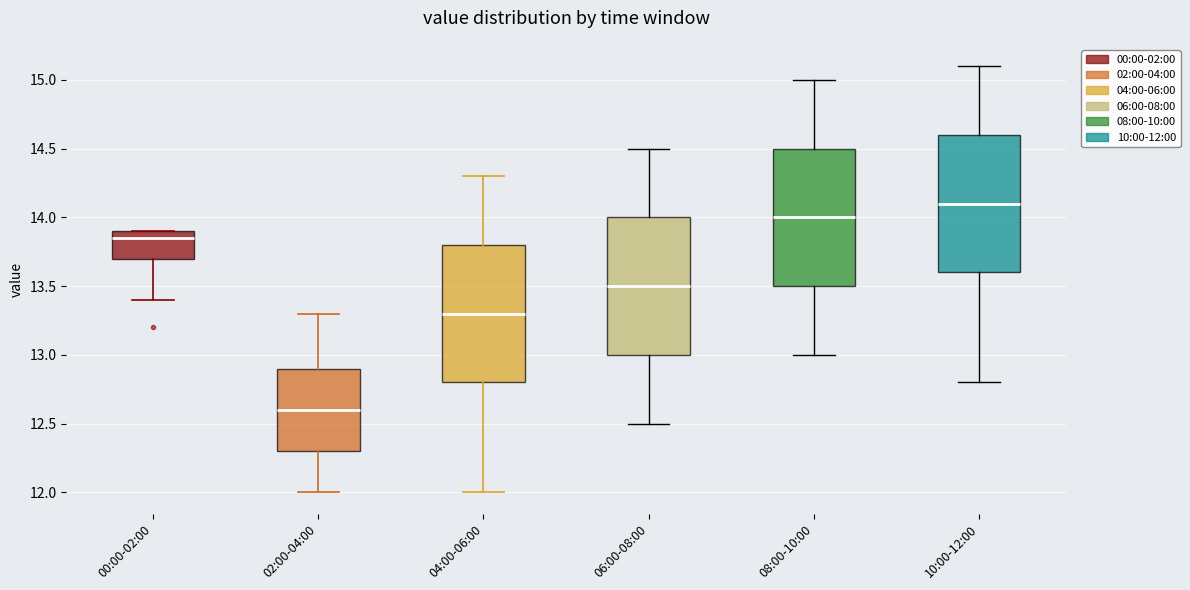

Reading left to right, transcribe this box plot: for each box, give where its median line is, the range the box spans, and where its two whiskers end, as read against the y-axis. The values are not printed on the chart, so give them approximately, as read against the axis.

00:00-02:00: median 13.85, box 13.70 to 13.90, whiskers 13.40 to 13.90
02:00-04:00: median 12.60, box 12.30 to 12.90, whiskers 12.00 to 13.30
04:00-06:00: median 13.30, box 12.80 to 13.80, whiskers 12.00 to 14.30
06:00-08:00: median 13.50, box 13.00 to 14.00, whiskers 12.50 to 14.50
08:00-10:00: median 14.00, box 13.50 to 14.50, whiskers 13.00 to 15.00
10:00-12:00: median 14.10, box 13.60 to 14.60, whiskers 12.80 to 15.10